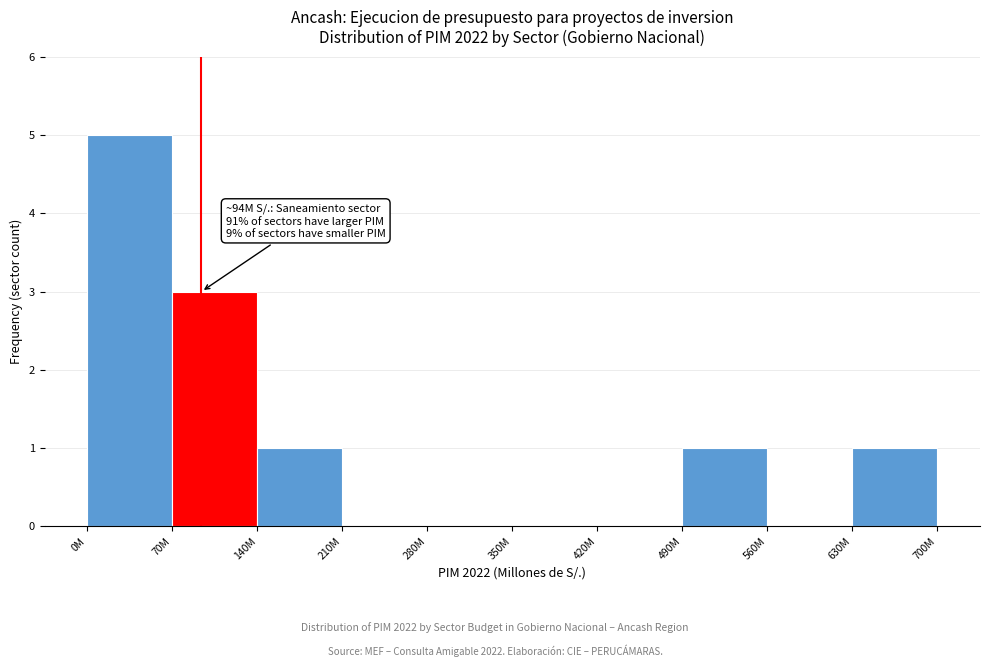

Reading left to right, transcribe all the data shown in this chart.

0M=5	70M=3	140M=1	210M=0	280M=0	350M=0	420M=0	490M=1	560M=0	630M=1